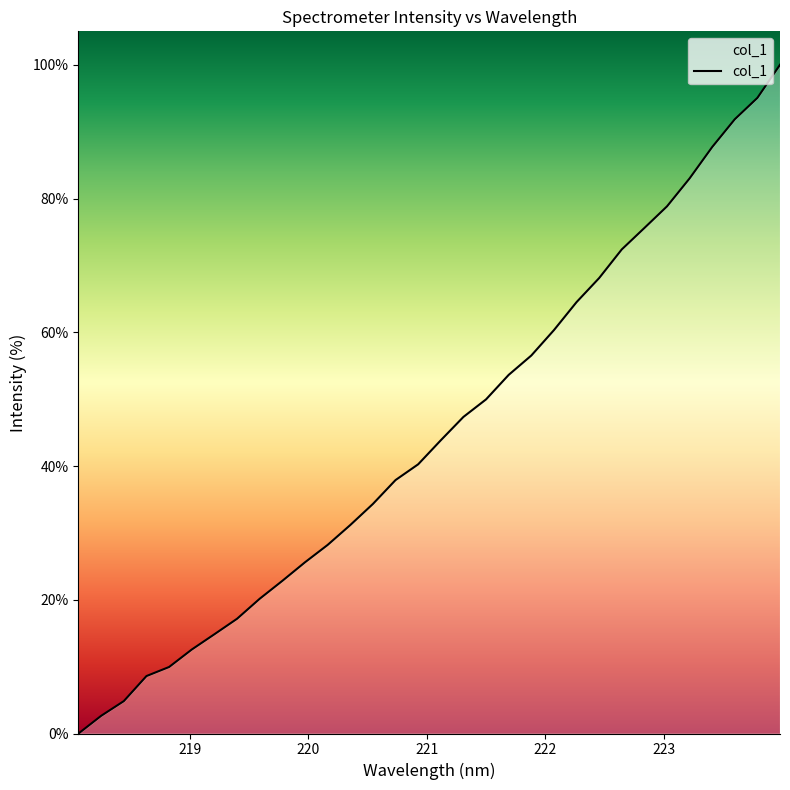

What is the difference between the maximum and minimum values?

100.0